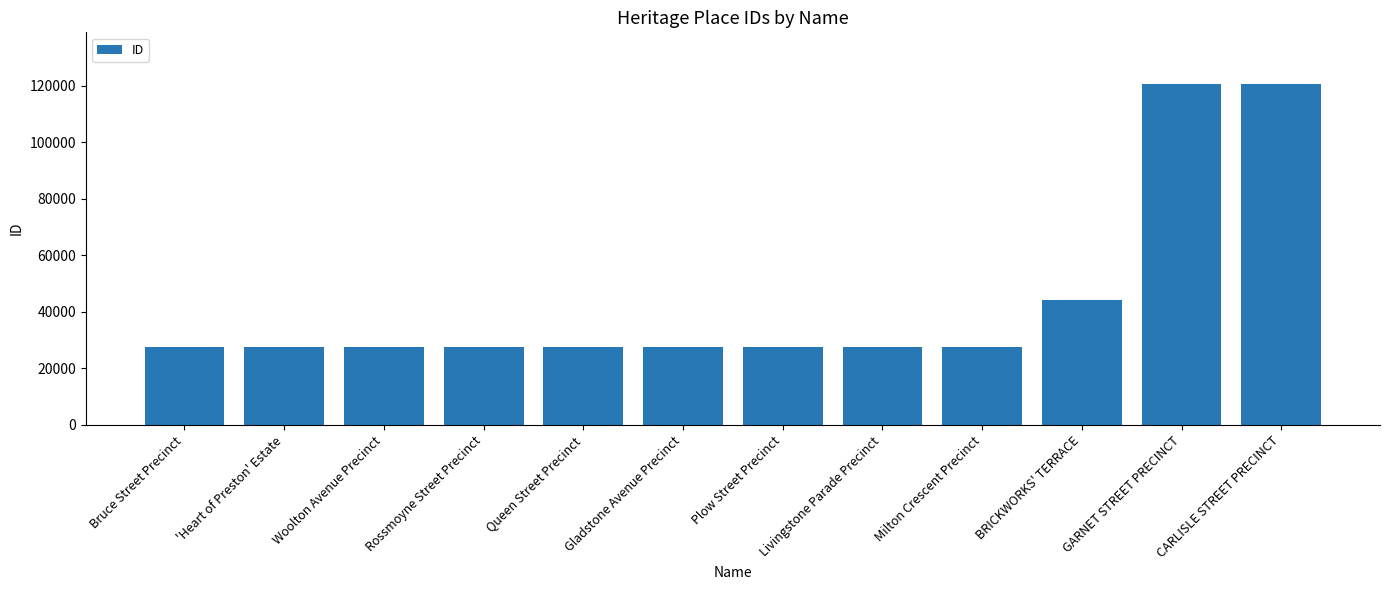

What is the sum of the values at Rossmoyne Street Precinct and BRICKWORKS' TERRACE?

71576